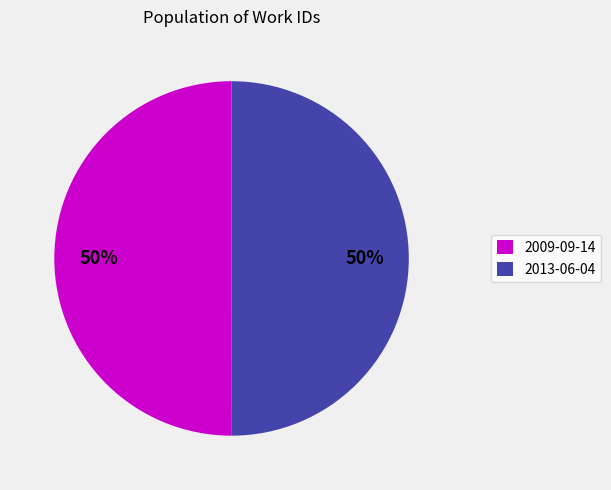

To the nearest percent, what percentage of the pie is 2013-06-04?

50%